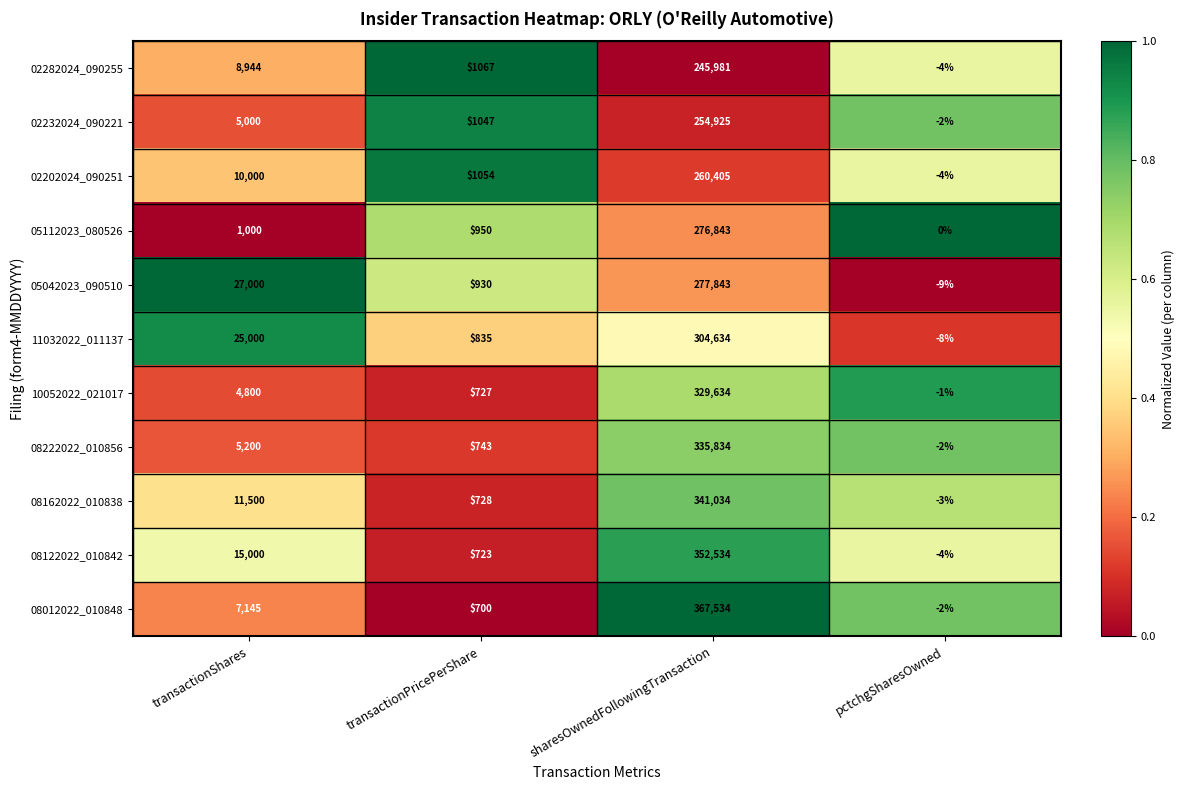

Is it true that 08012022_010848 equals 367534 at sharesOwnedFollowingTransaction?

True